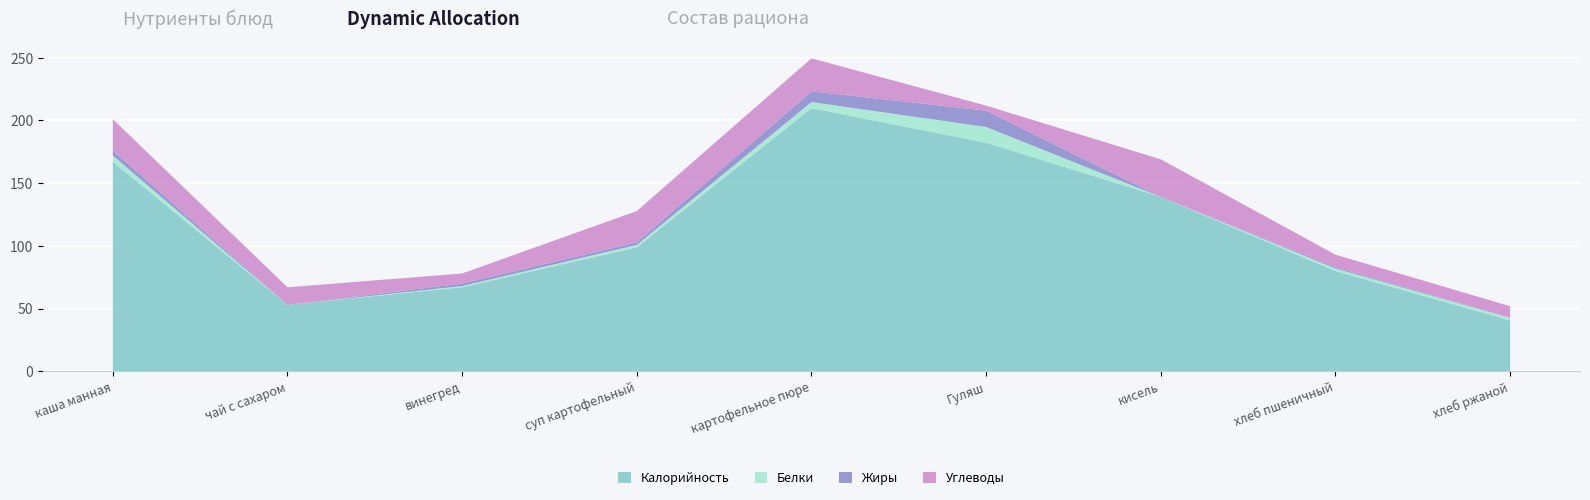

Reading left to right, what are all the values shown in this chart?

Калорийность: 167.0	53.0	67.0	98.8	209.8	182.2	139.0	80.0	40.6
Белки: 5.0	0.0	1.0	2.0	4.9	12.6	0.0	2.0	2.0
Жиры: 4.0	0.0	2.0	2.0	8.5	13.0	0.0	1.0	0.3
Углеводы: 25.0	14.0	8.0	25.0	26.3	4.0	30.0	10.0	9.0